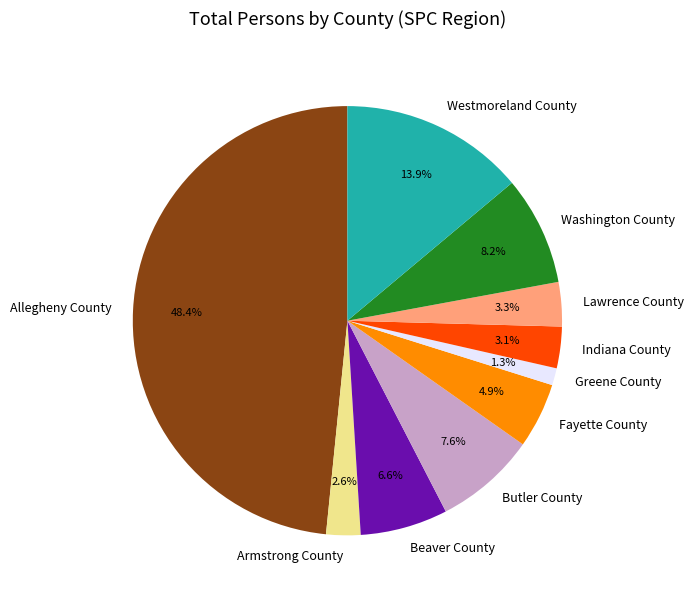

To the nearest percent, what is the combined percentage of Allegheny County and Indiana County?

52%